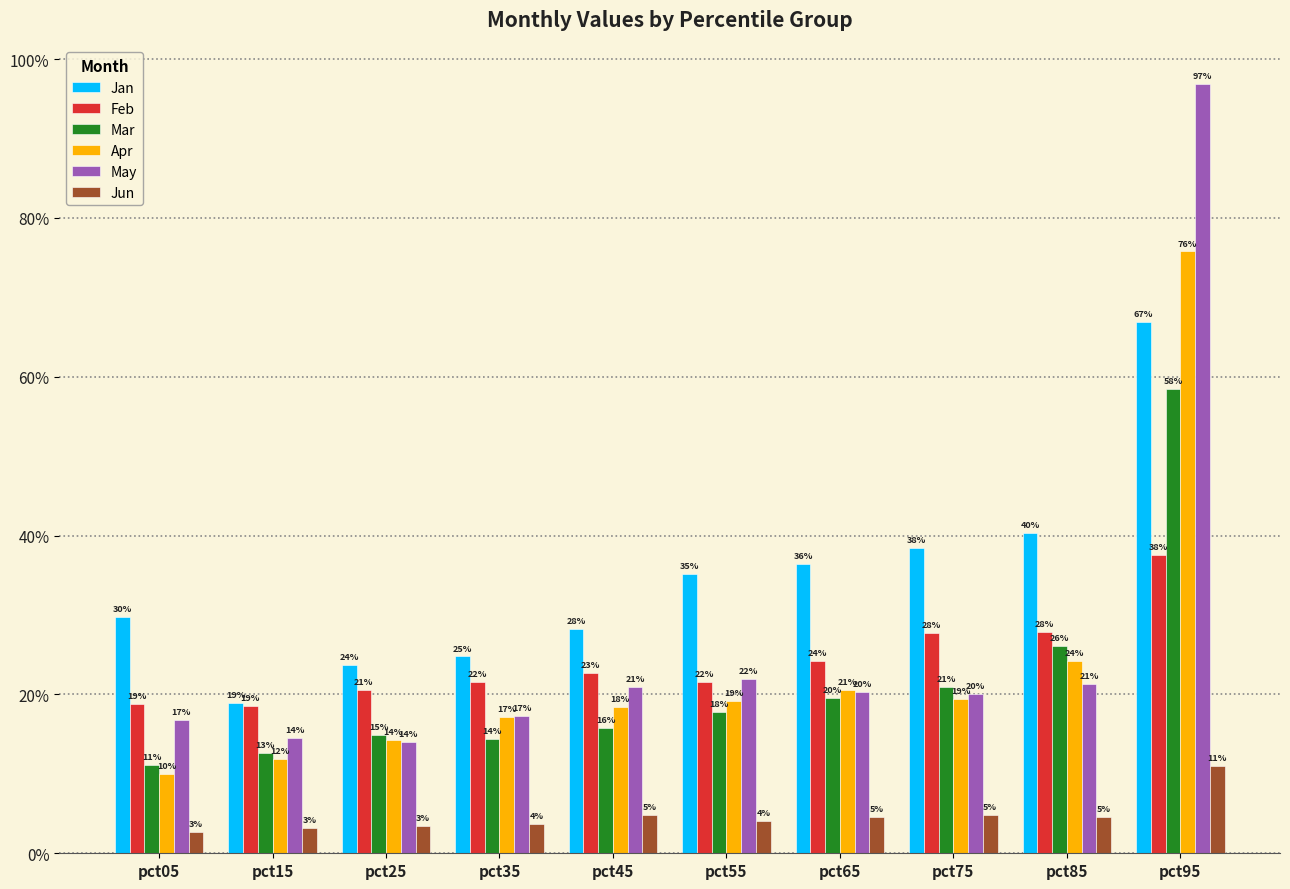

Between pct55 and pct95, which series saw the biggest shift?

May